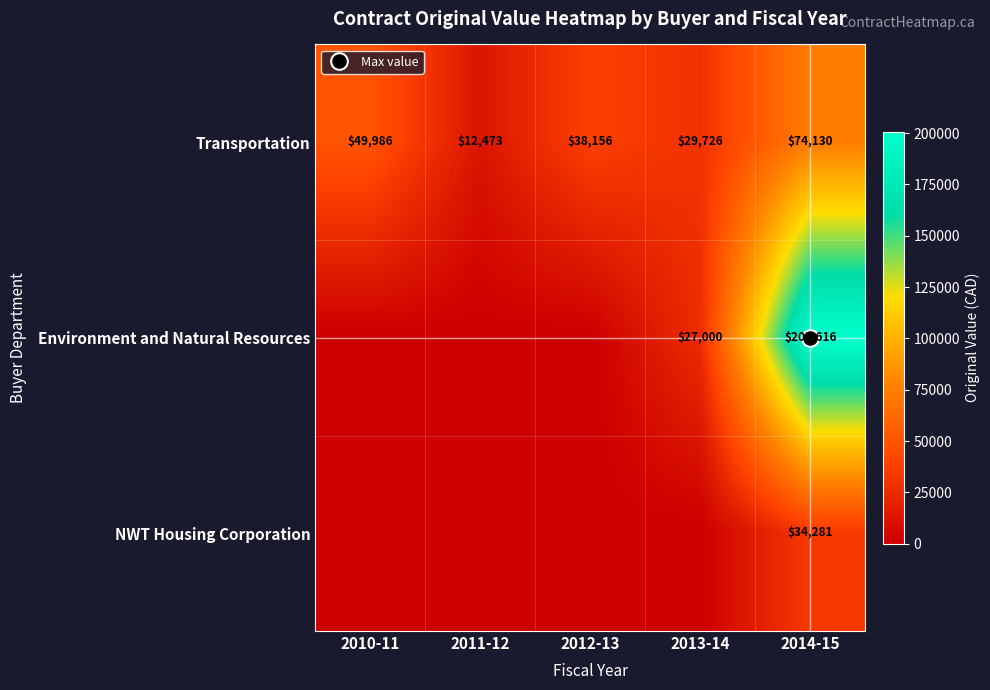

What is the maximum value shown in the chart?

200616.0